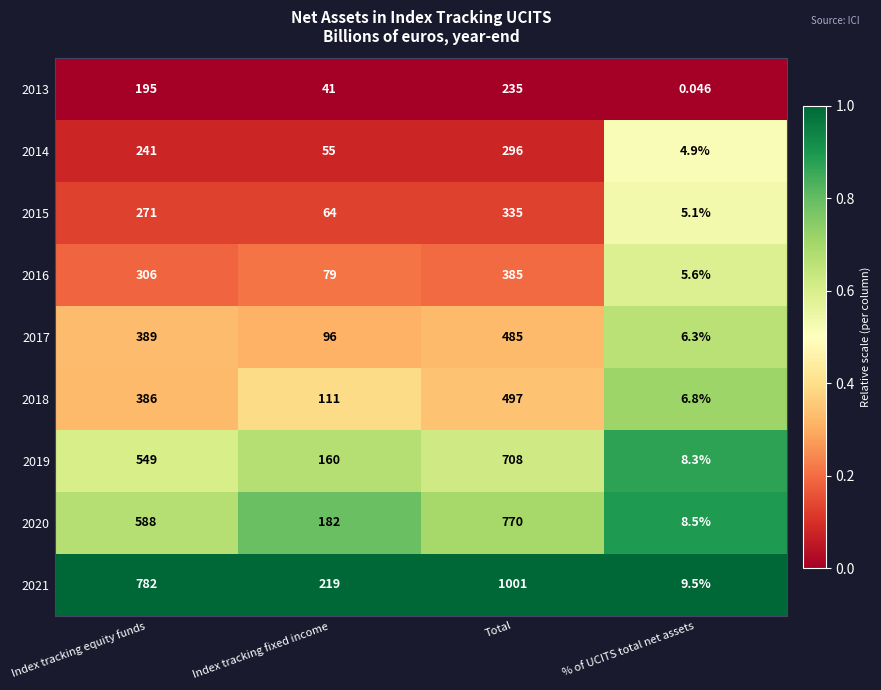

Is the value of 2017 at Index tracking fixed income greater than the value of 2019 at Total?

No